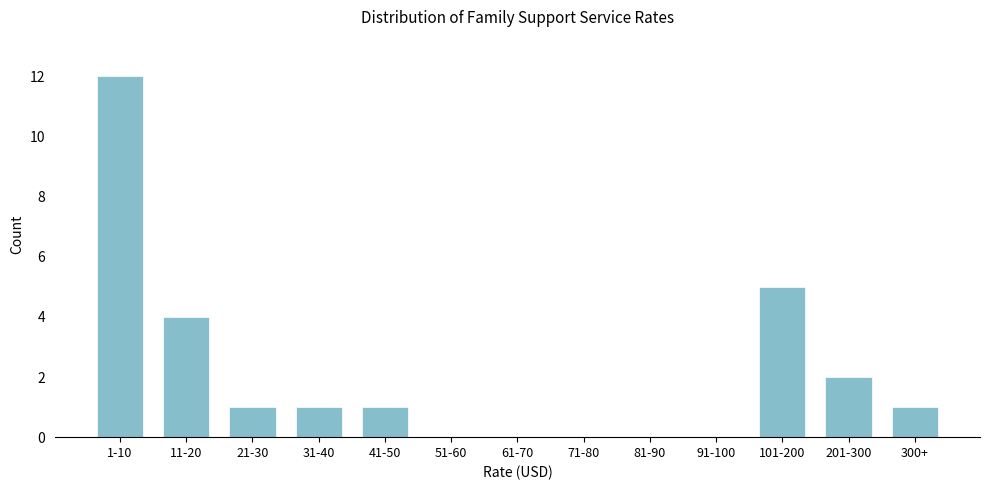

Reading right to left, what are all the values shown in this chart?

300+=1	201-300=2	101-200=5	91-100=0	81-90=0	71-80=0	61-70=0	51-60=0	41-50=1	31-40=1	21-30=1	11-20=4	1-10=12